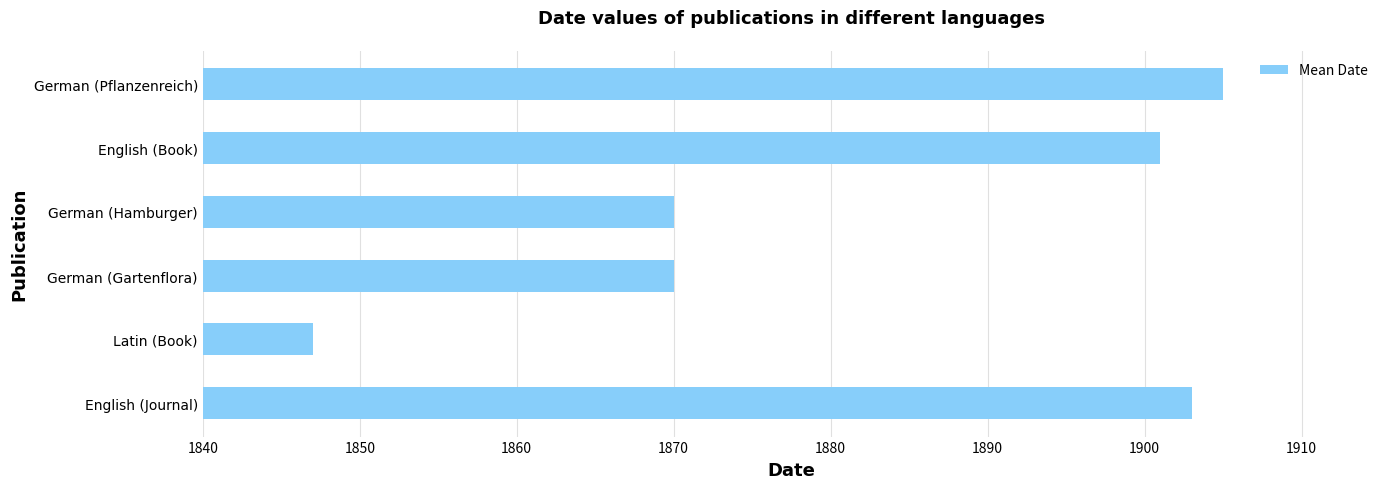

How many categories are shown in the chart?

6